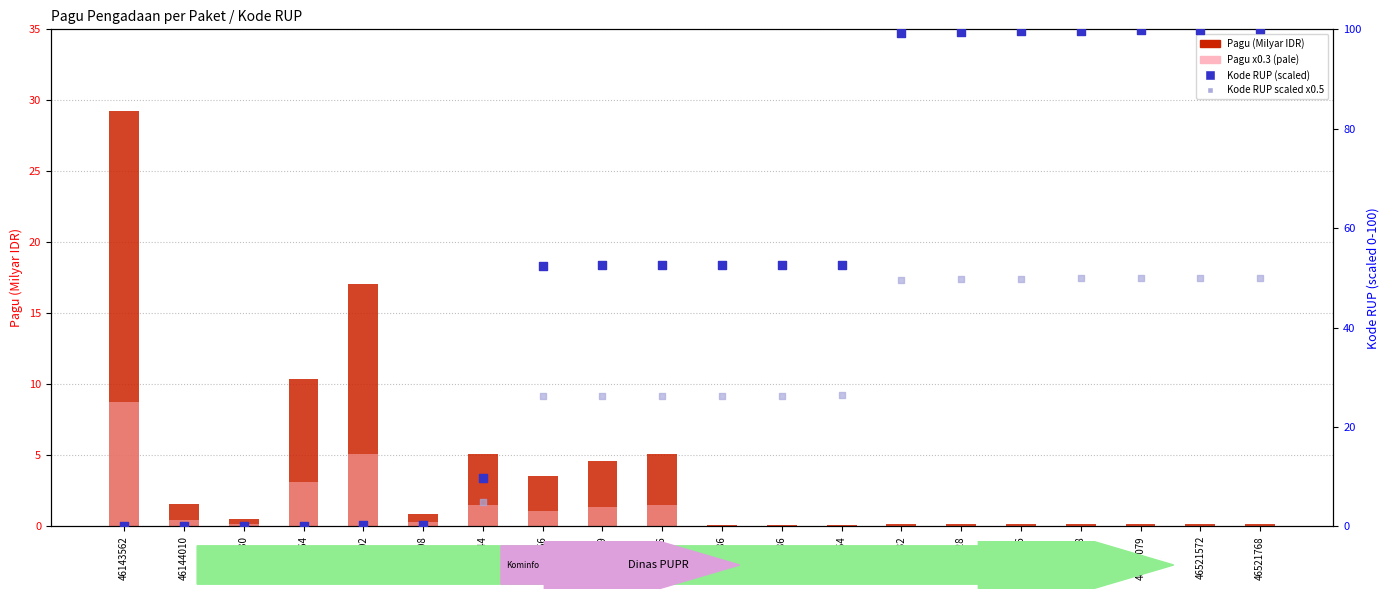

Is the value of Pagu (Milyar IDR) at 46519132 greater than the value of Pagu x0.3 (pale) at 46144202?

No